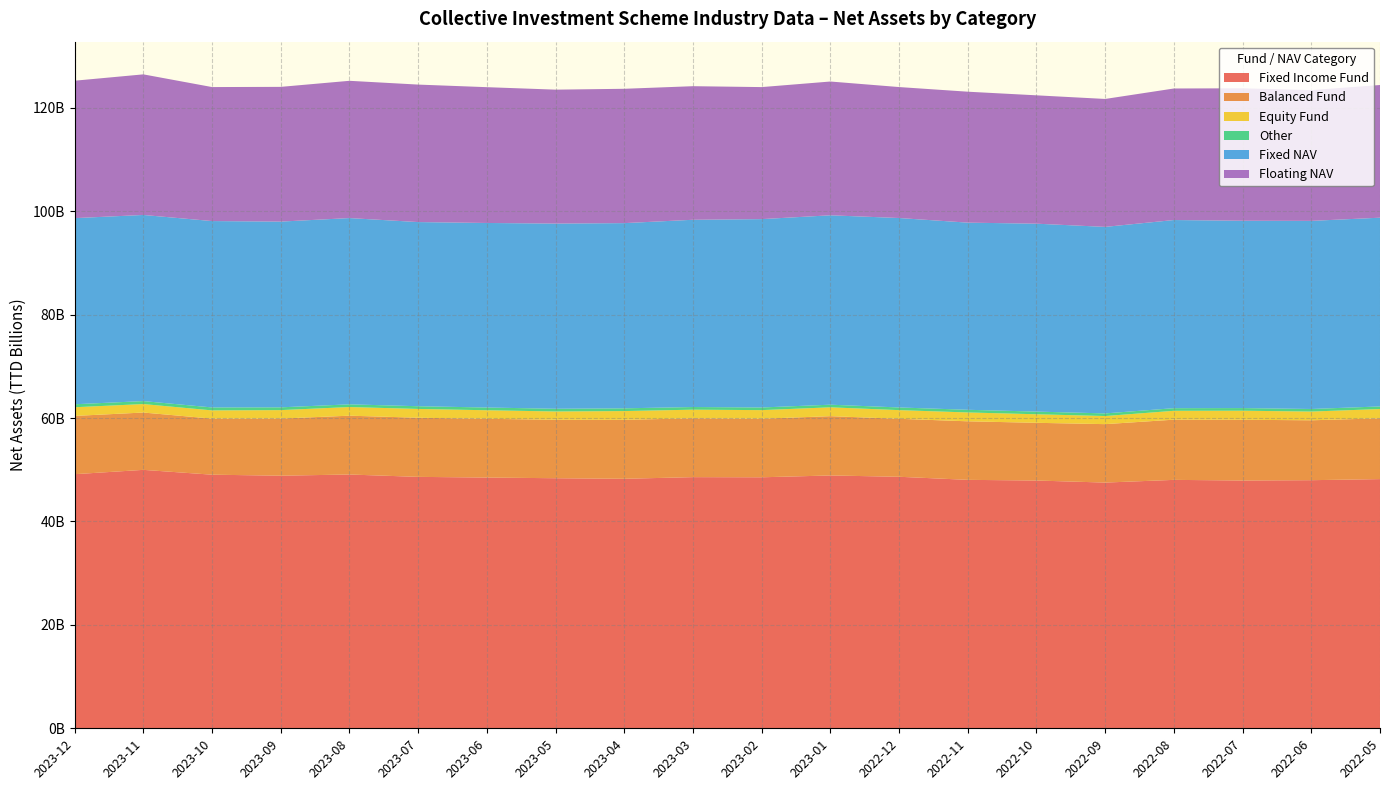

Reading left to right, list all the values displayed in this chart.

Fixed Income Fund: 49140613931.9	49977963205.2	49044068146.7	48850466471.4	49078994083.2	48621621774.9	48490634340.6	48359526698.2	48251135939.8	48569995498.2	48541565096.6	48894219534.1	48640564796.2	48046359449.3	47915348493.6	47518982256.4	48041252231.9	47919357764.9	47980868918.0	48190087217.3
Balanced Fund: 11269217355.4	11086014167.0	10839760852.4	11047075667.7	11375704684.6	11434835251.0	11361076517.4	11303296604.3	11402384640.1	11374679555.0	11322715749.3	11466756800.6	11212389228.4	11320602176.2	11160621299.6	11300264461.3	11642651339.3	11745726116.4	11583861220.9	11749883933.6
Equity Fund: 1677859840.6	1639548321.2	1593203190.2	1635675139.0	1670562005.0	1702682735.9	1653811810.1	1603984496.3	1693701927.7	1672662209.7	1665619625.1	1710593247.3	1675121385.5	1710869141.1	1652624341.7	1567419789.4	1712362722.6	1751185141.1	1685159136.0	1802209882.7
Other: 576757396.6	573975246.2	572121479.9	535325363.8	524198898.7	524658691.9	528588655.3	528062766.4	530504473.9	511871599.3	512010064.9	510494972.1	517482974.0	518467184.2	517126264.9	508217097.8	510024829.1	508994687.3	500054618.0	500724760.9
Fixed NAV: 35995377170.0	35994959996.6	36042138381.2	35919647427.6	36020653018.2	35613478966.2	35687920160.3	35809874388.8	35815657825.4	36212778902.7	36426409277.8	36624605794.0	36635771313.4	36190376693.2	36338028139.3	36070315651.9	36385527130.2	36227783556.7	36377094644.3	36501019871.6
Floating NAV: 26574961010.5	27188779878.2	25913603908.6	26054834338.5	26544569639.2	26586320440.7	26261913899.7	25900331483.5	25977288416.1	25831810838.2	25530875945.0	25871502656.3	25325627218.0	25321728760.5	24823440146.7	24740566880.5	25436841686.4	25613603545.0	25288943553.3	25658041140.6